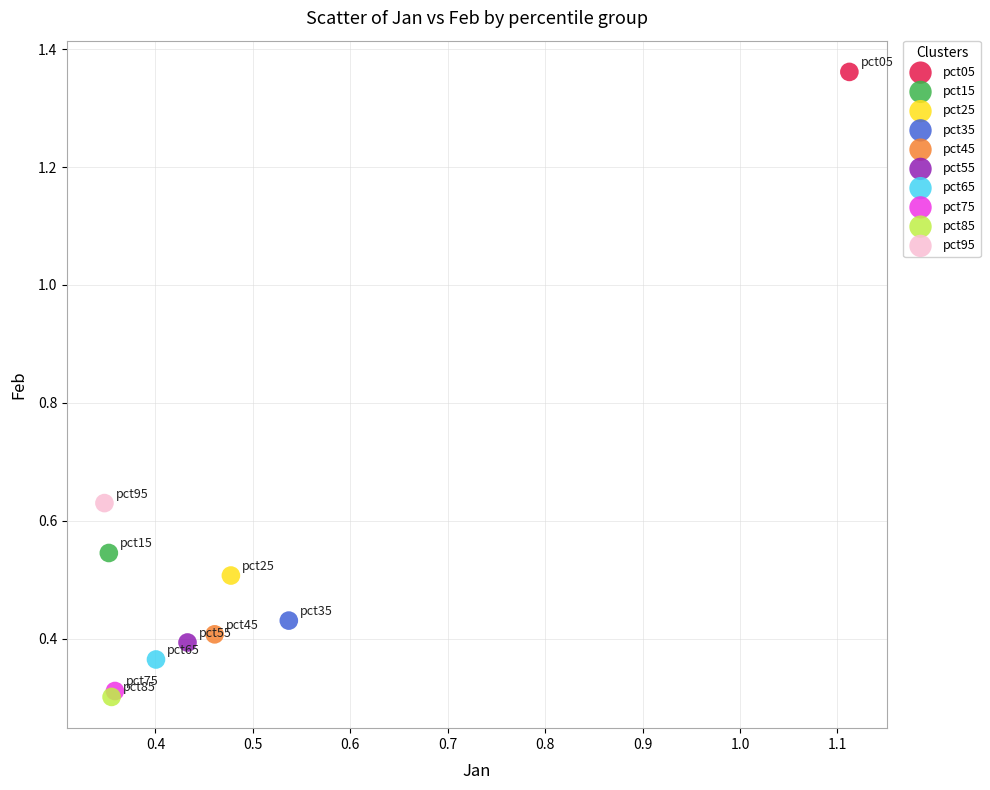

Which series contains the highest Y value?

pct05